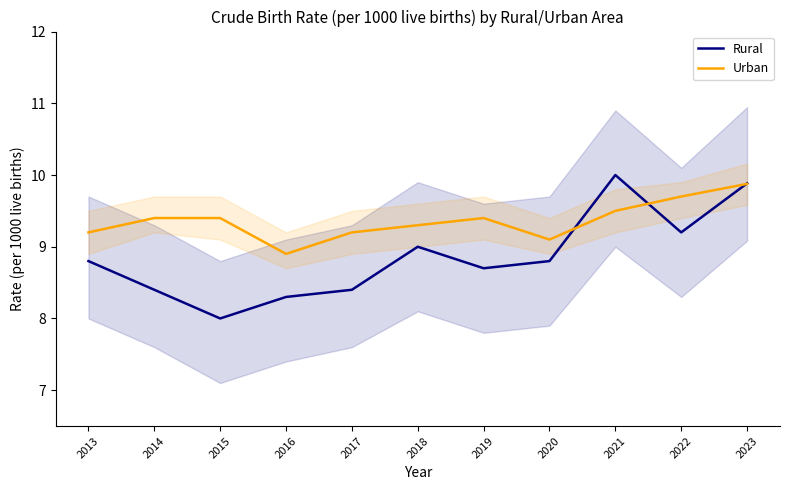

What is the value of the Rural point at the 6th from the left?

9.0